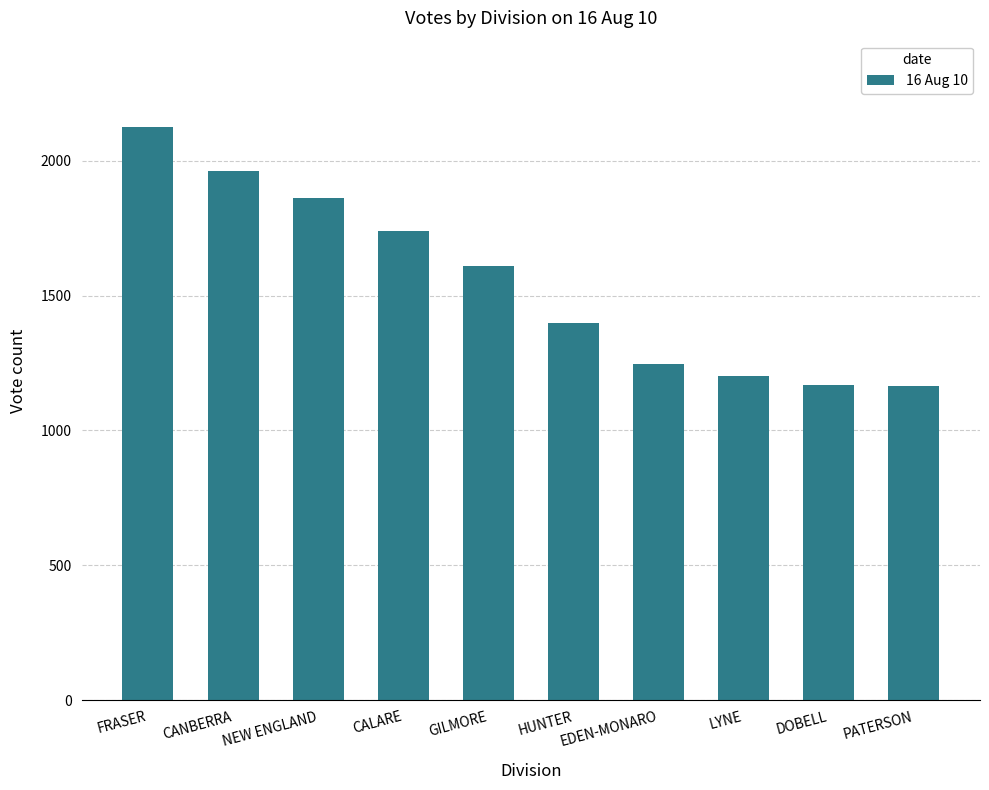

Does the chart contain stacked bars?

No